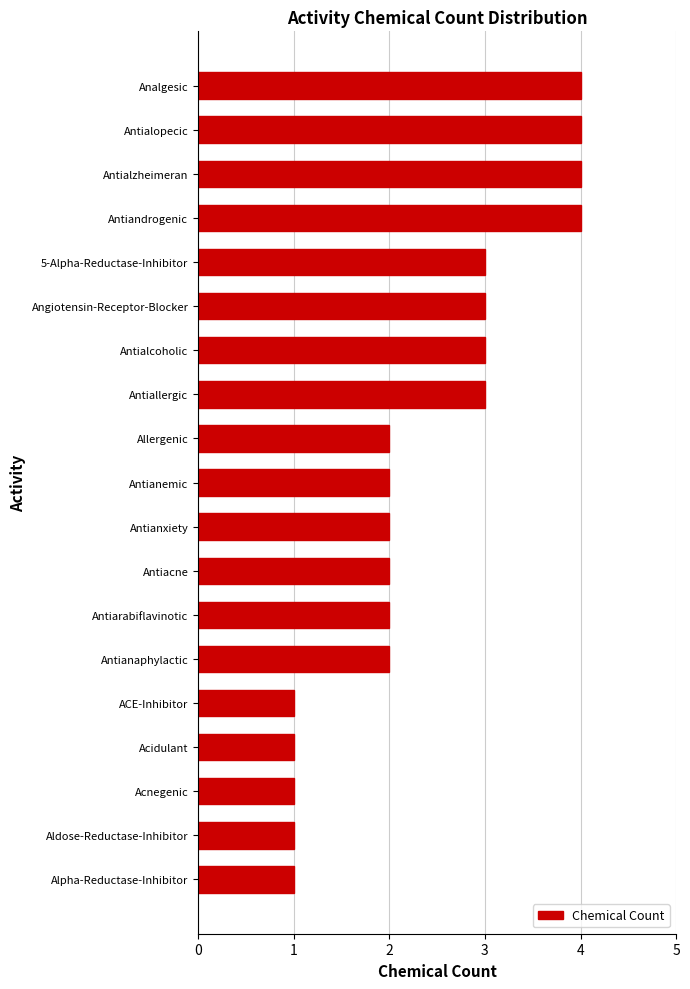

What is the greatest value displayed?

4